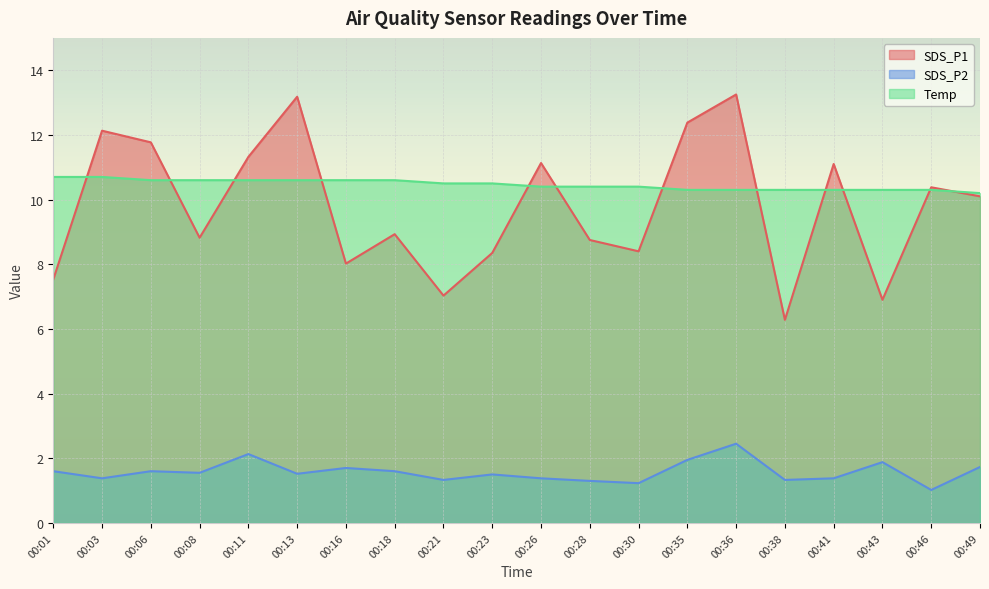

Which series has the largest total across all categories?

Temp